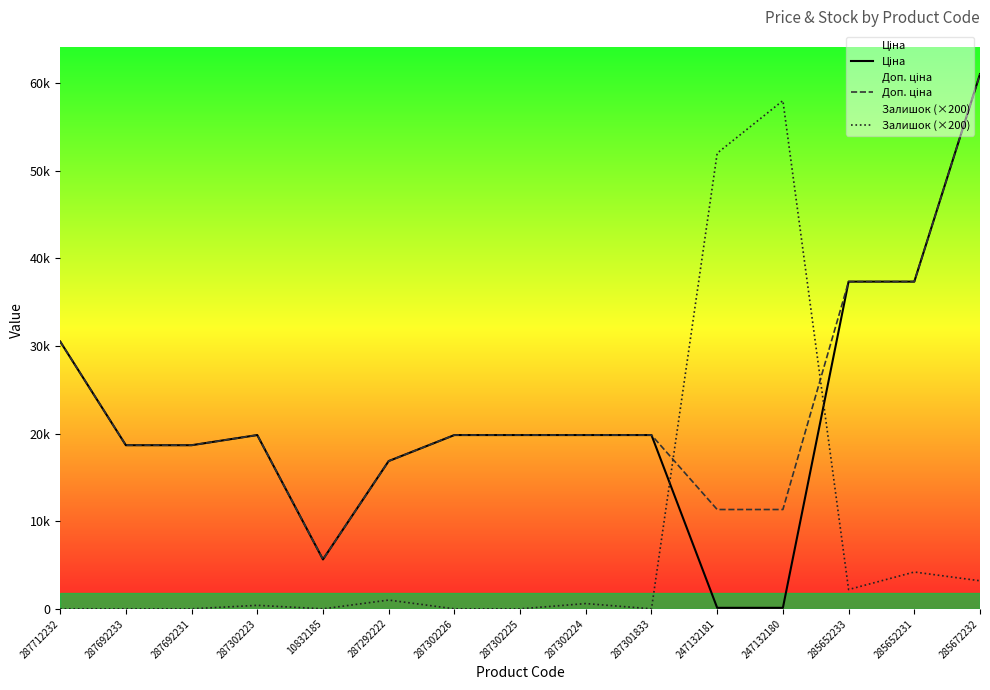

Reading right to left, extract all data points from this chart.

Ціна: 285672232=61024.7	285652231=37343.0	285652233=37343.0	247132180=113.3	247132181=113.3	287301833=19831.1	287302224=19831.1	287302225=19831.1	287302226=19831.1	287292222=16863.2	10832185=5636.0	287302223=19831.1	287692231=18671.5	287692233=18671.5	287712232=30512.3
Доп. ціна: 285672232=61024.7	285652231=37343.0	285652233=37343.0	247132180=11334.0	247132181=11334.0	287301833=19831.1	287302224=19831.1	287302225=19831.1	287302226=19831.1	287292222=16863.2	10832185=5636.0	287302223=19831.1	287692231=18671.5	287692233=18671.5	287712232=30512.3
Залишок (×200): 285672232=3200.0	285652231=4200.0	285652233=2200.0	247132180=58000.0	247132181=52000.0	287301833=0.0	287302224=600.0	287302225=0.0	287302226=0.0	287292222=1000.0	10832185=0.0	287302223=400.0	287692231=0.0	287692233=0.0	287712232=0.0